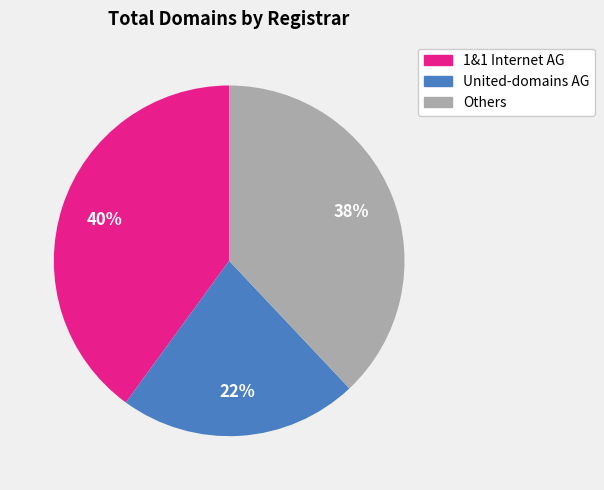

To the nearest percent, what is the difference between the largest and smallest slice percentages?

18%